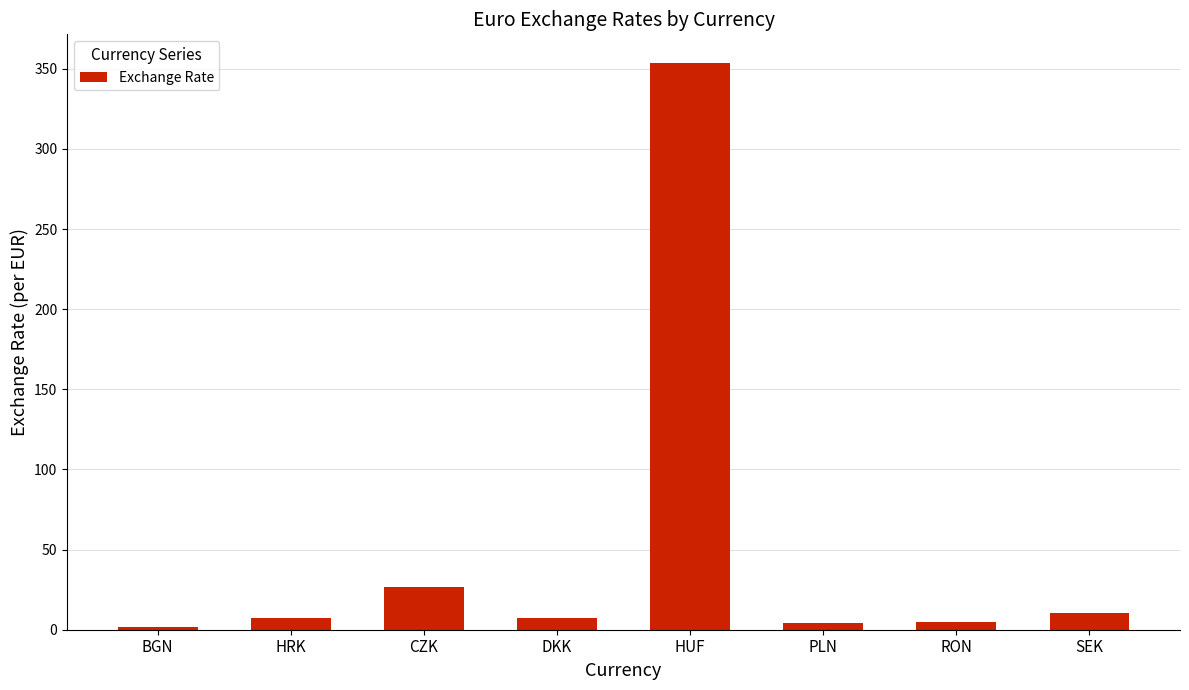

What is the sum of all values?

417.1